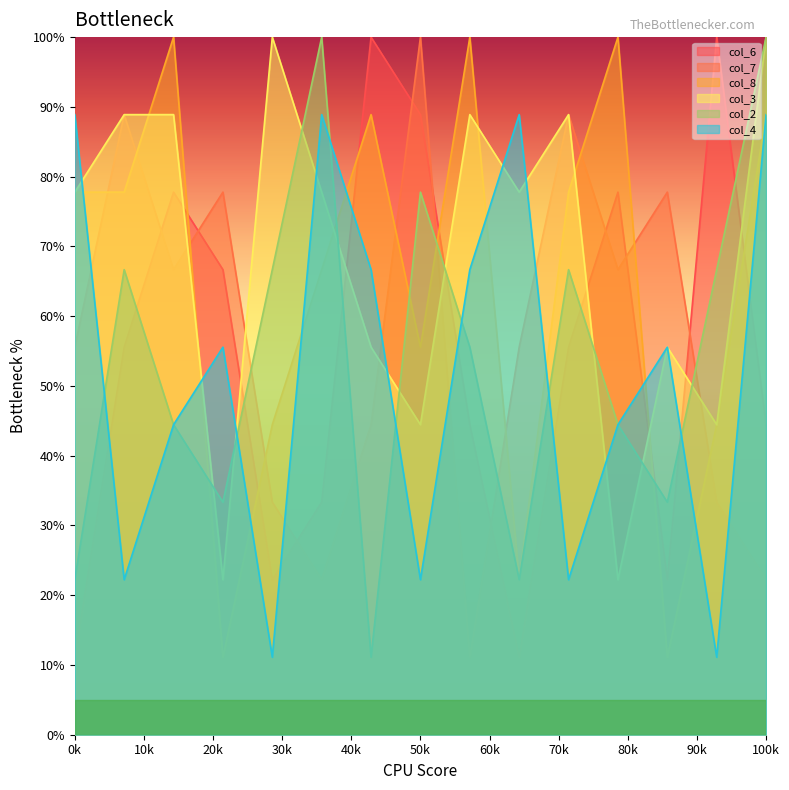

Read the col_2 value at 50k.

77.8